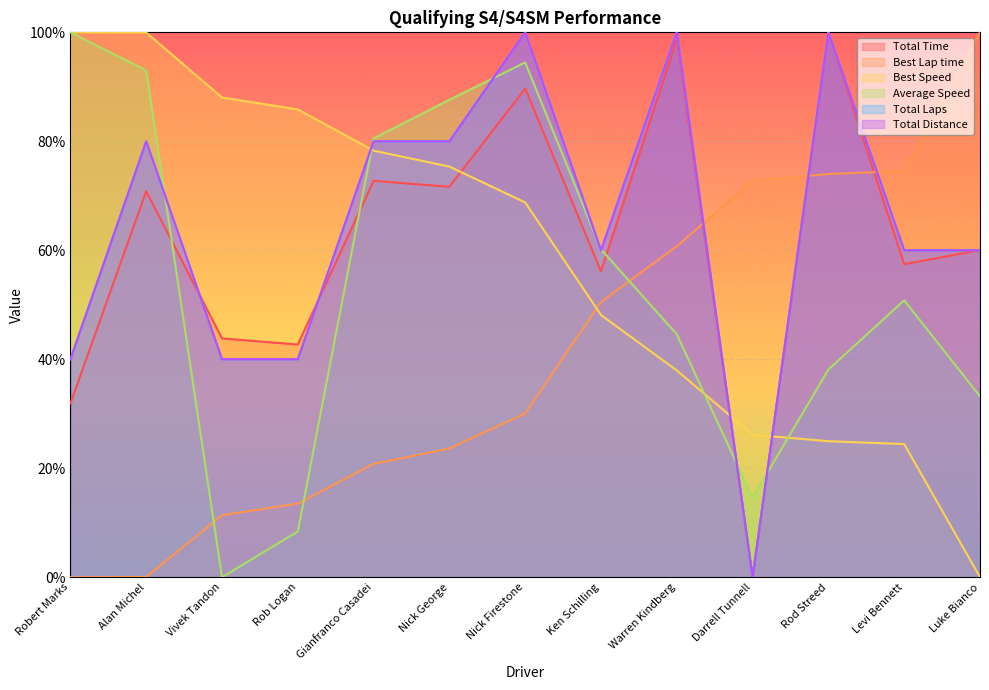

What are all the series names shown in the legend?

Total Time, Best Lap time, Best Speed, Average Speed, Total Laps, Total Distance